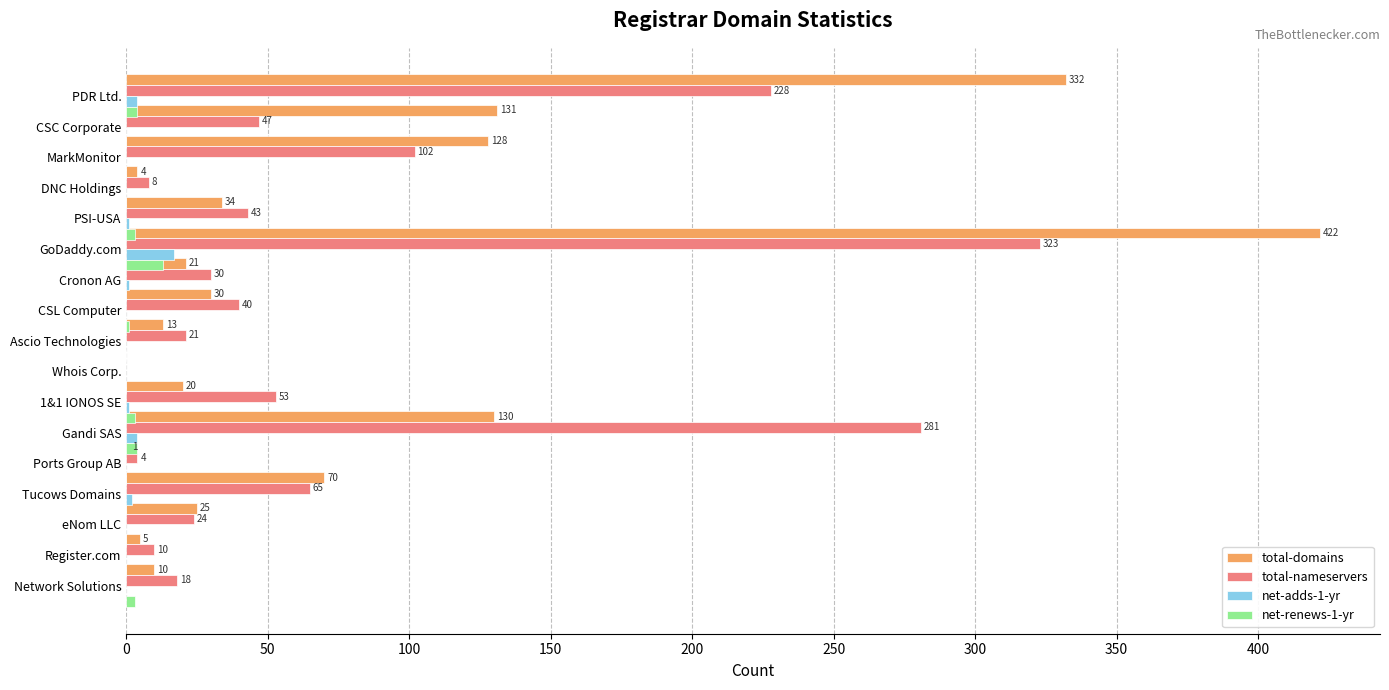

Which series changed the most between 400 and 12?

total-nameservers